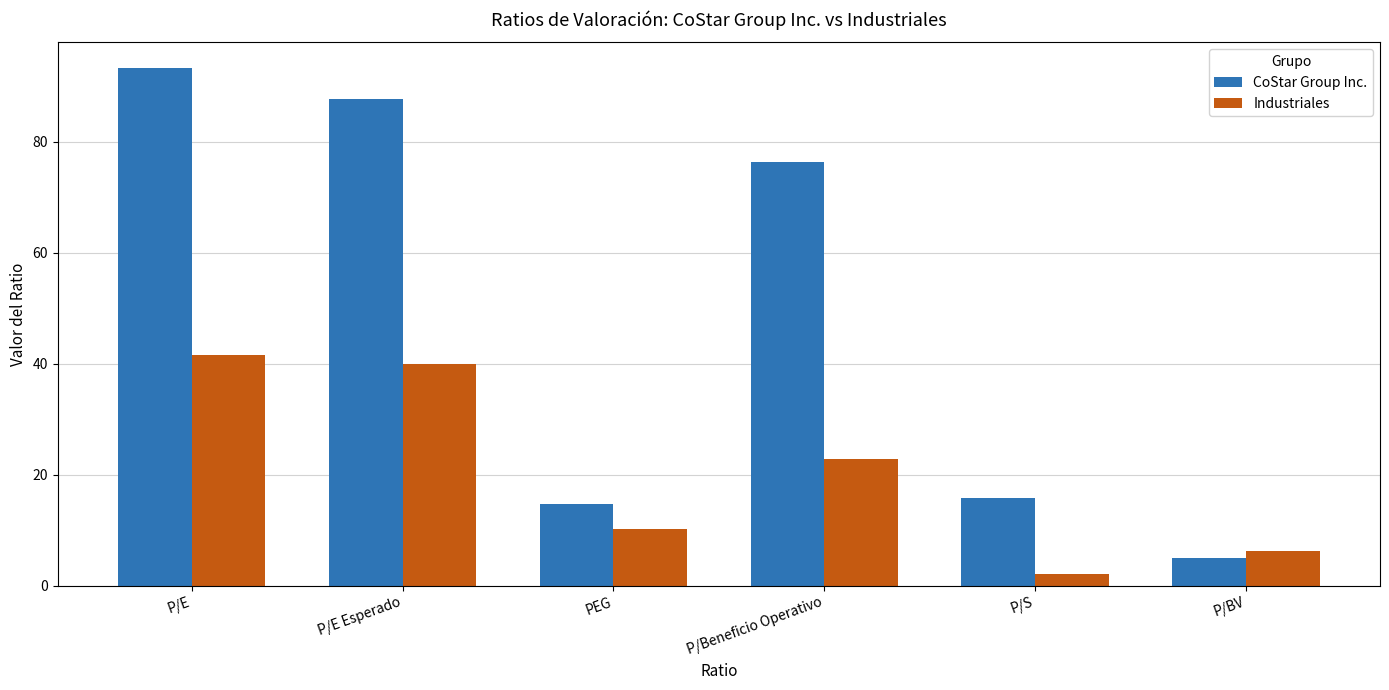

What are all the series names shown in the legend?

CoStar Group Inc., Industriales